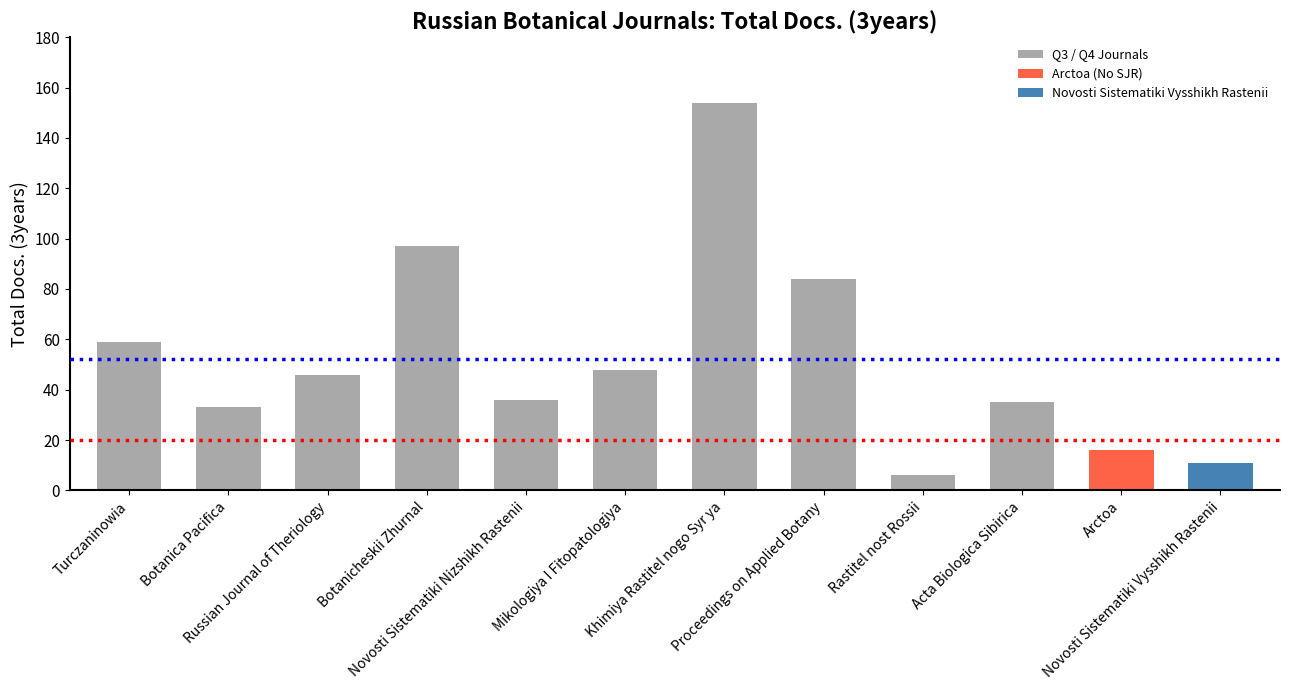

True or false: the data shows 11 at Novosti Sistematiki Vysshikh Rastenii.

True